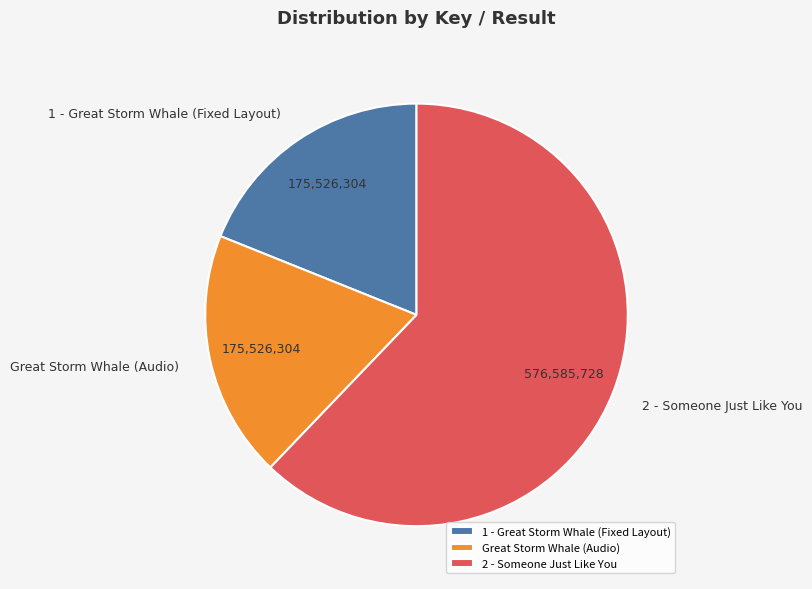

Which slice represents more than half of the pie?

2 - Someone Just Like You